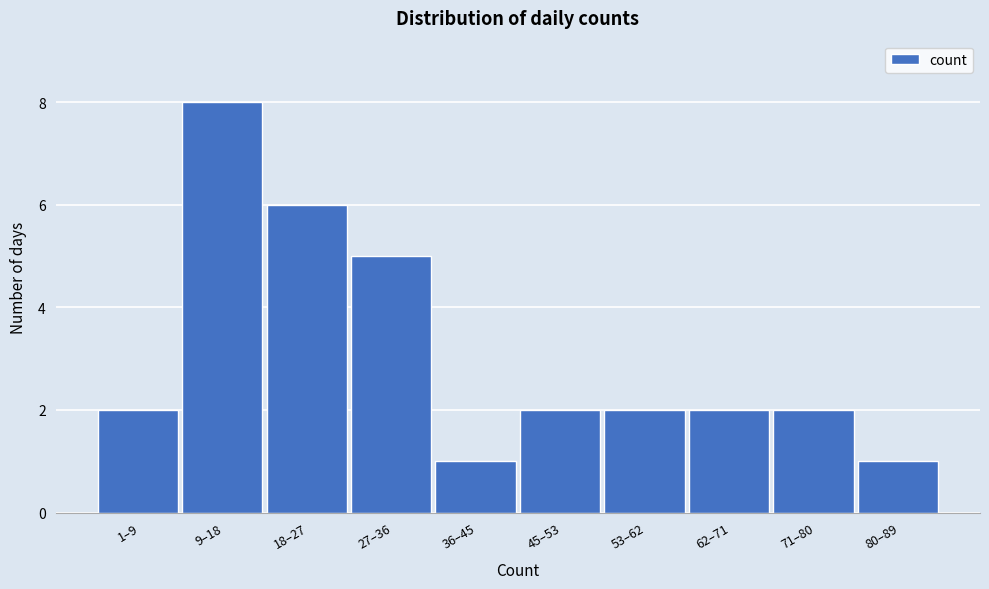

Reading left to right, extract all data points from this chart.

1–9=2	9–18=8	18–27=6	27–36=5	36–45=1	45–53=2	53–62=2	62–71=2	71–80=2	80–89=1